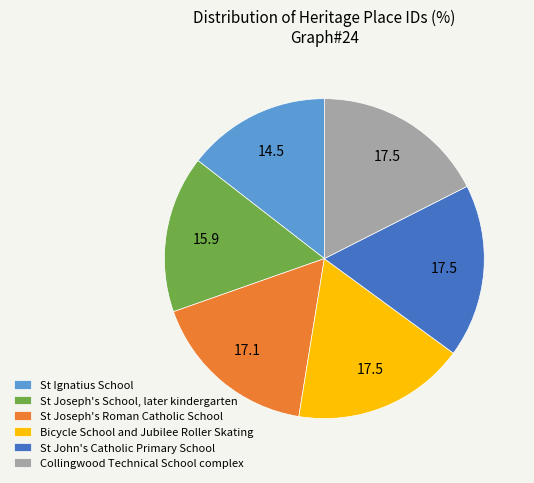

How many slices are in this pie chart?

6